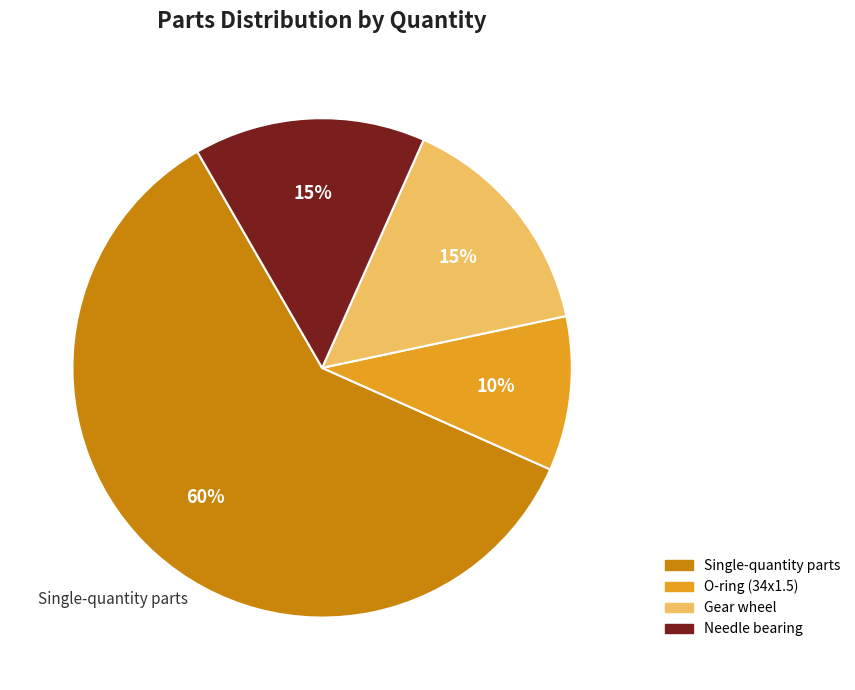

Is there any slice that represents more than half of the pie?

Yes